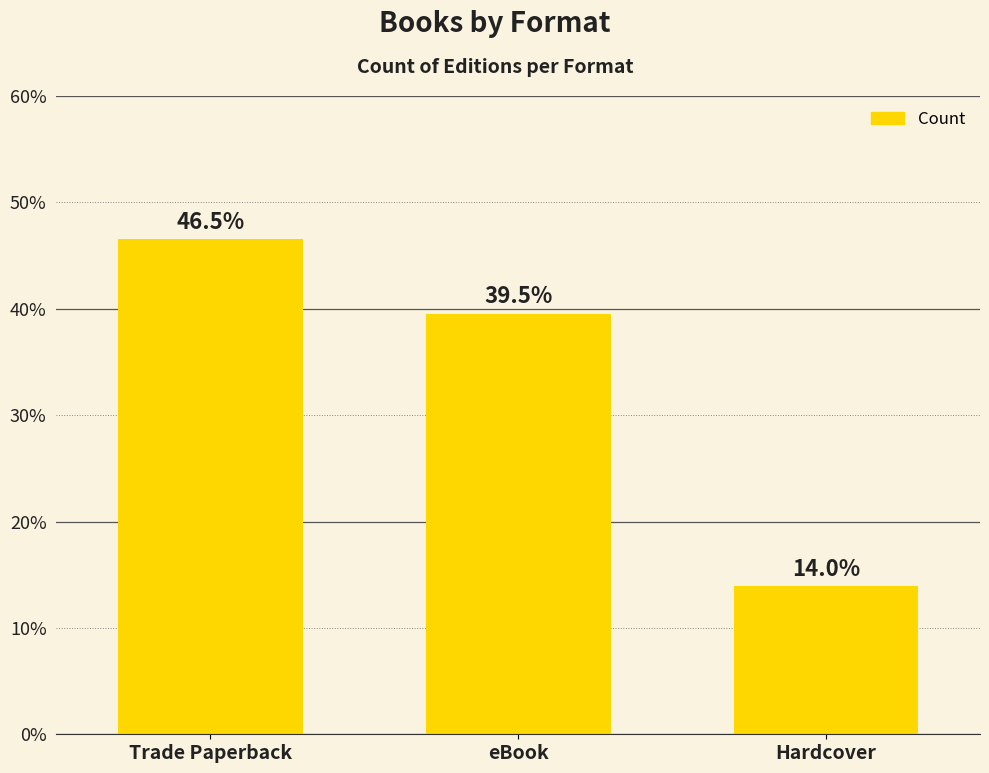

What is the sum of the values at Hardcover and Trade Paperback?

60.5